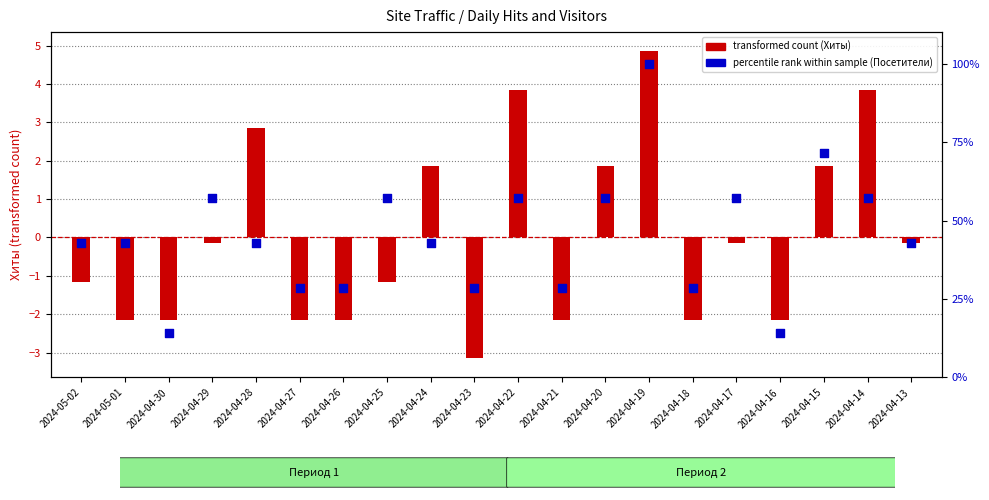

Which series has the widest spread of Y values?

percentile rank within sample (Посетители)